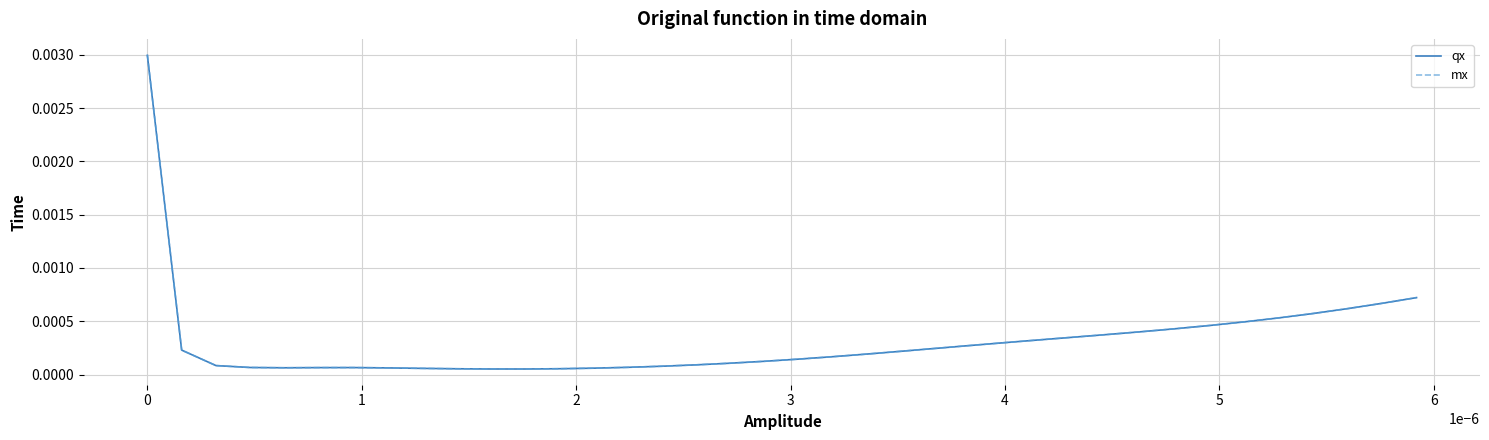

Which series has the widest spread of values?

mx